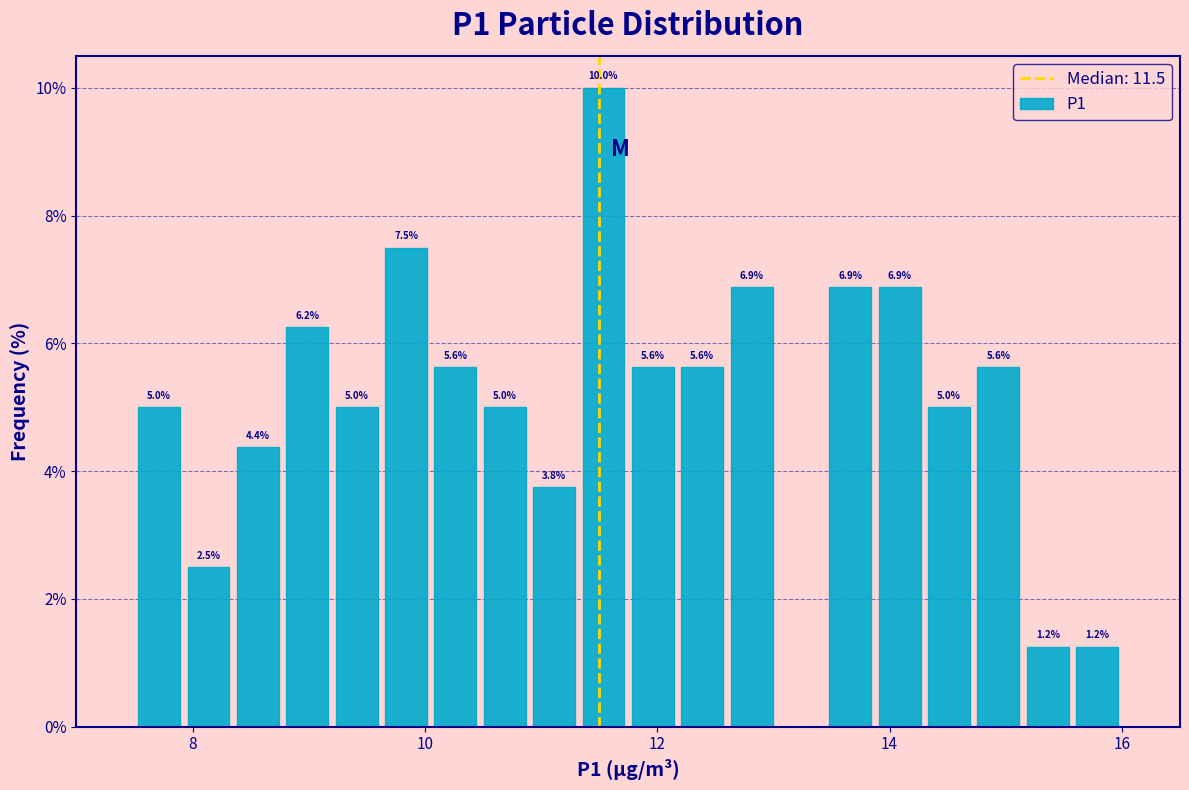

Around what value on the x-axis is the tallest bar? Give the approximate position of its centre, as read against the axis.

11.6